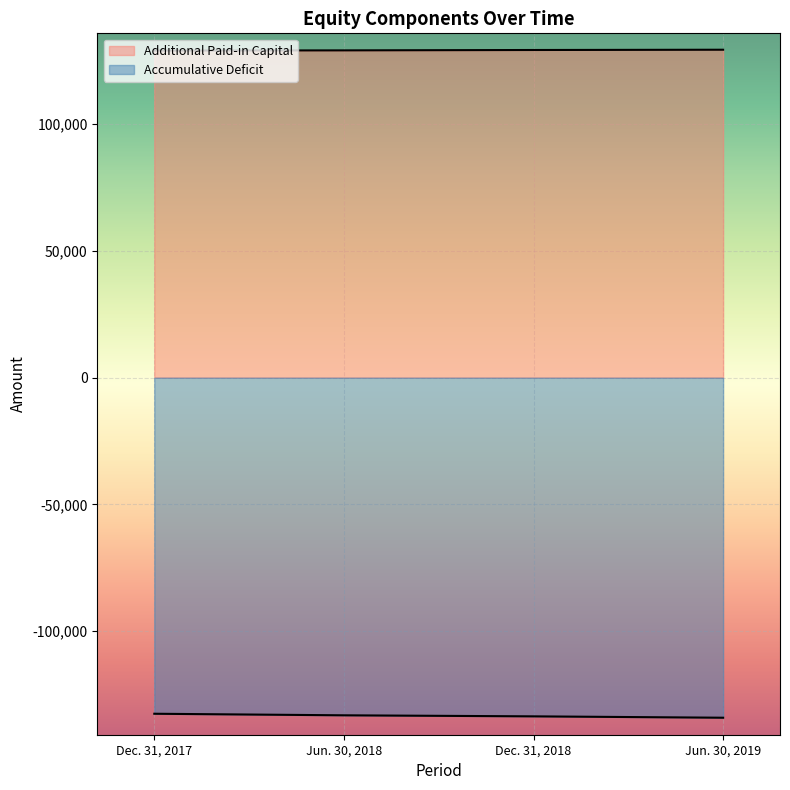

True or false: Additional Paid-in Capital and Accumulative Deficit cross at least once.

False